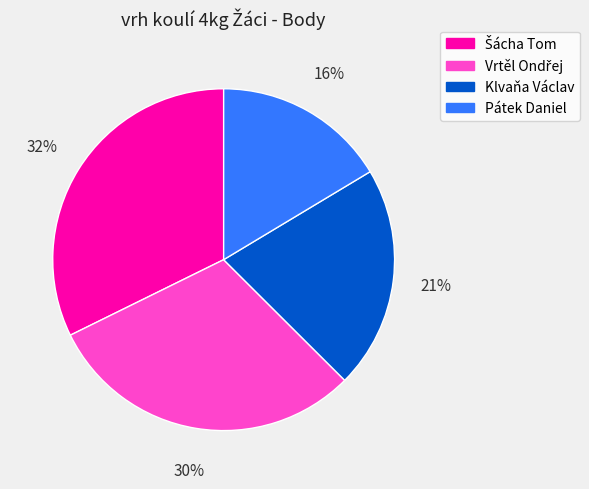

Is there a majority slice in this chart?

No